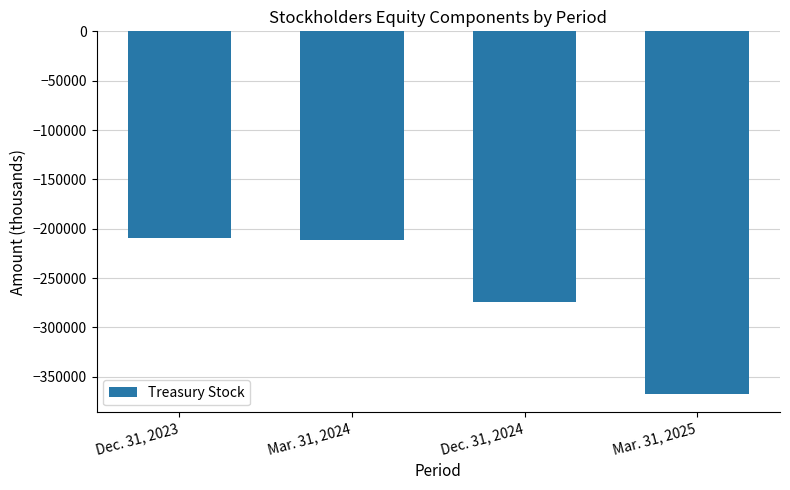

What is the label of the 4th bar from the right?

Dec. 31, 2023